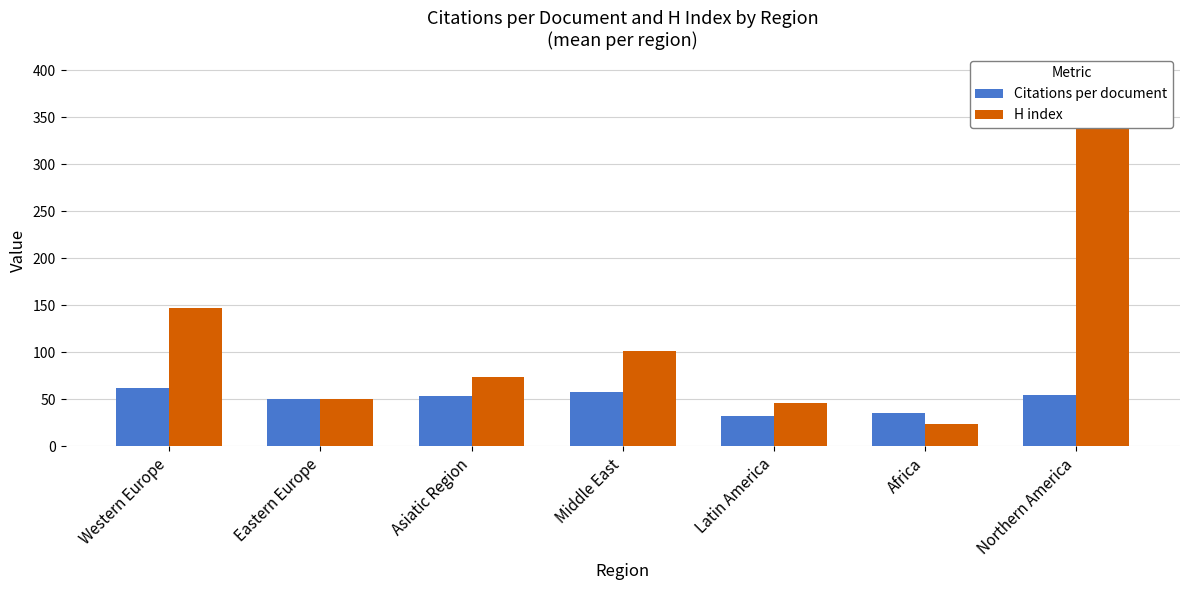

What is the sum of all H index values?

840.8